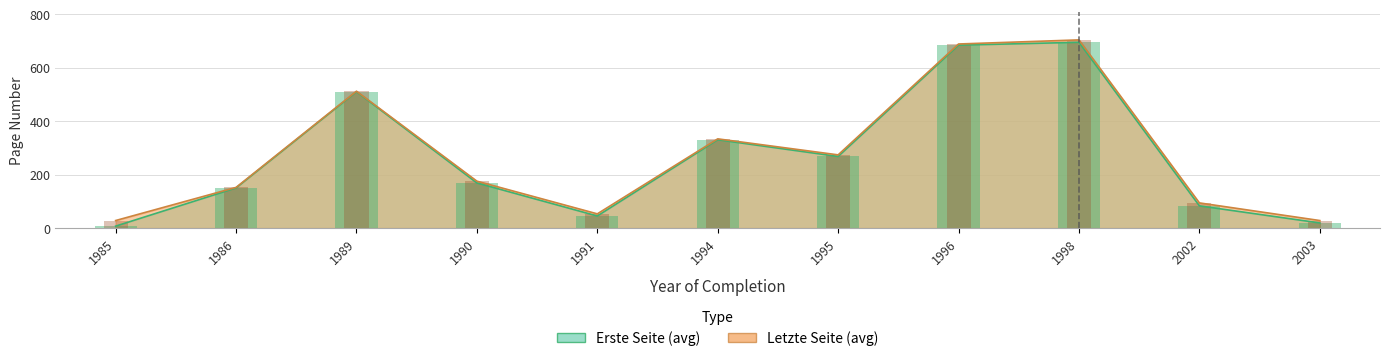

Rank the series by their average value, from lowest to highest.

Erste Seite, Letzte Seite